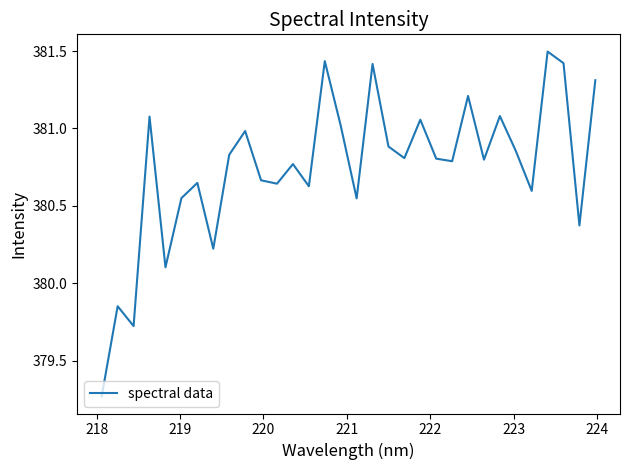

What is the difference between the maximum and minimum values?

2.2